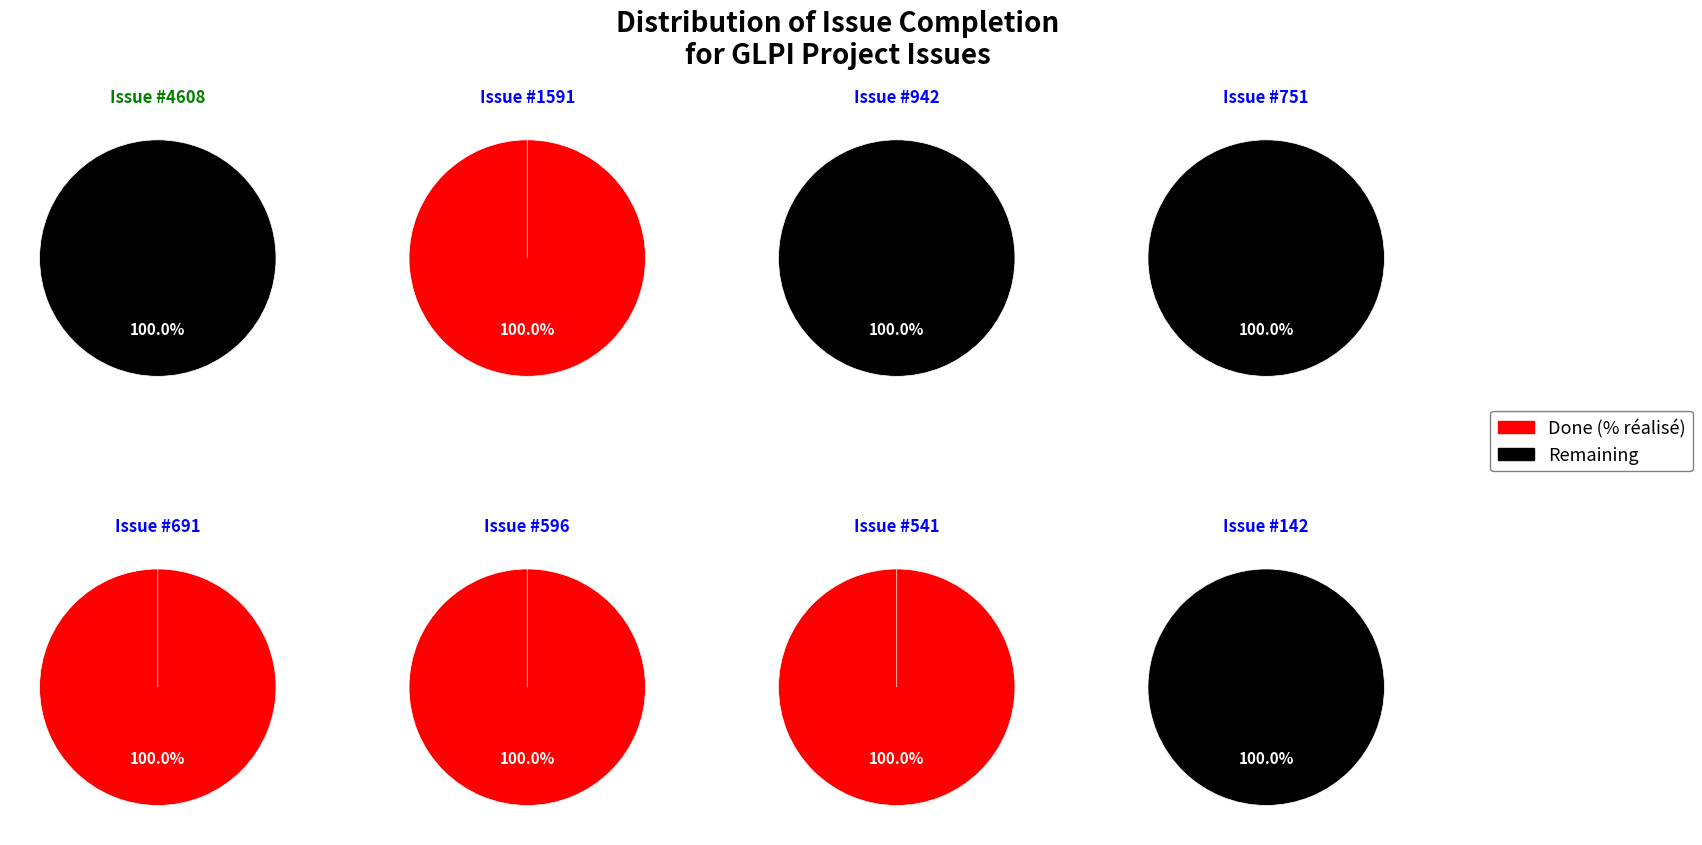

Count the number of slices in the pie.

8